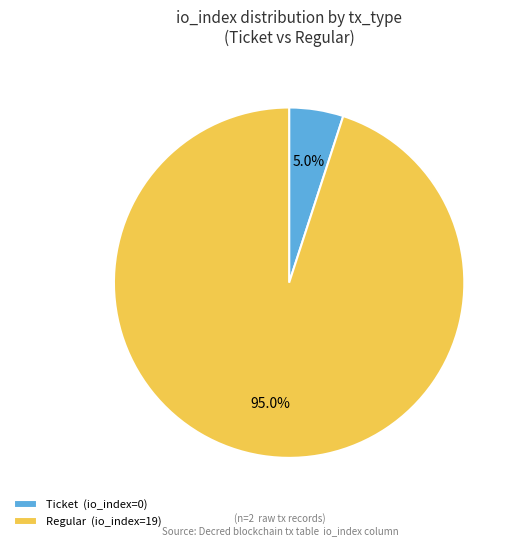

How many slices are in this pie chart?

2